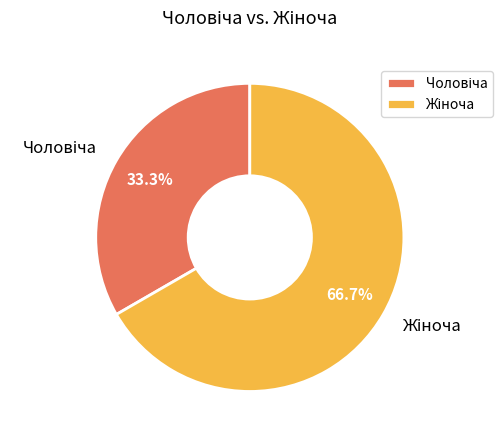

Is there any slice that represents more than half of the pie?

Yes